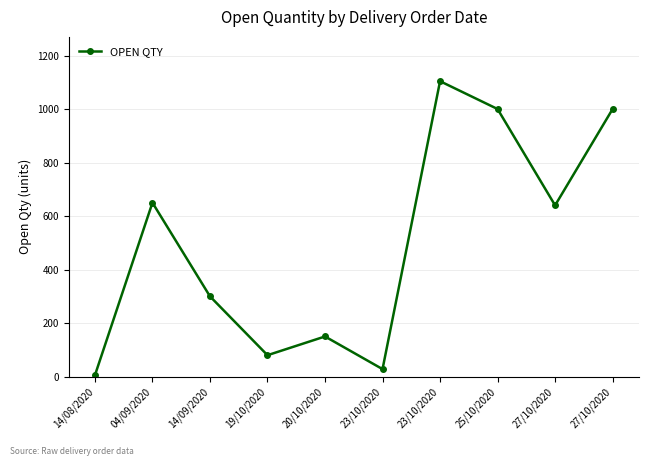

How many values are below 640?

5